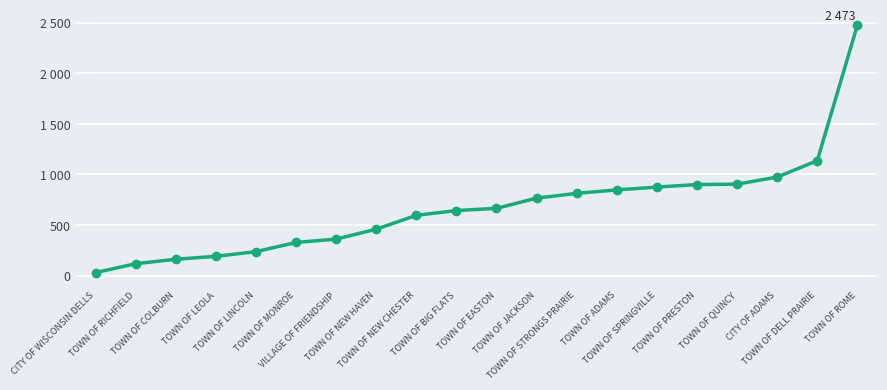

Does the chart have visible grid lines?

Yes